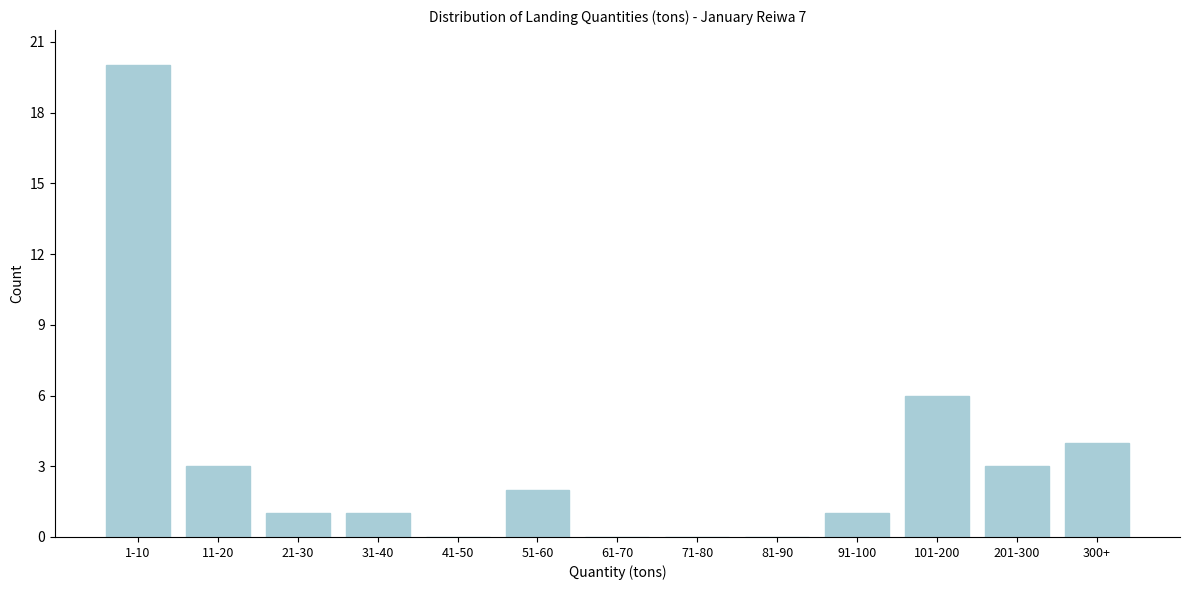

Reading left to right, what are all the values shown in this chart?

1-10=20	11-20=3	21-30=1	31-40=1	41-50=0	51-60=2	61-70=0	71-80=0	81-90=0	91-100=1	101-200=6	201-300=3	300+=4